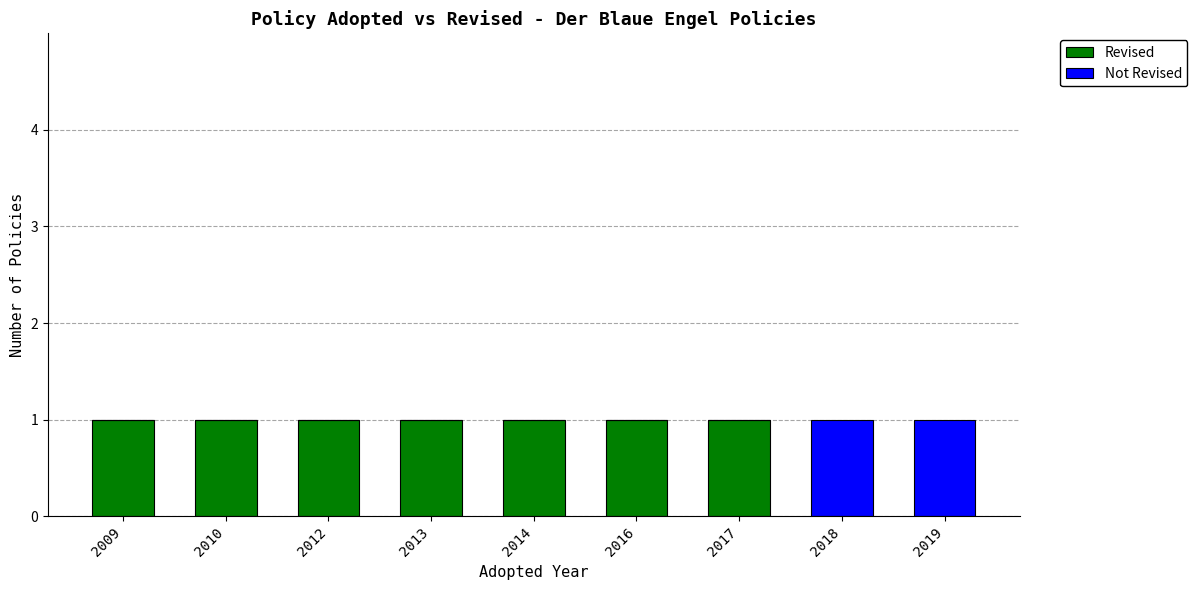

The Revised series shows 1 at 2016. True or false?

True